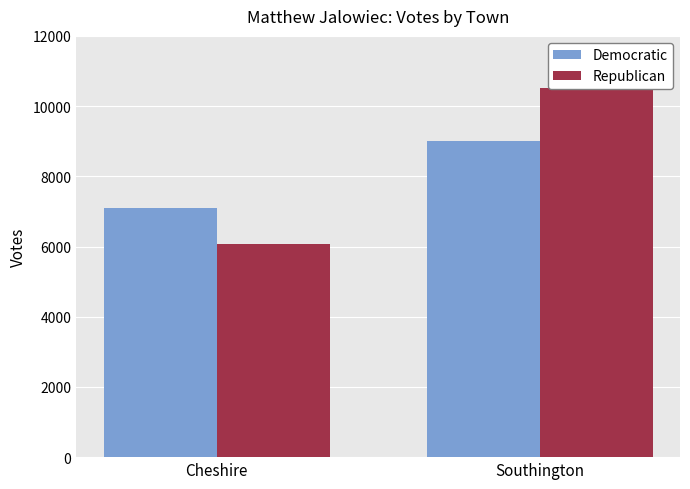

At which category is the sum across all series the highest?

Southington